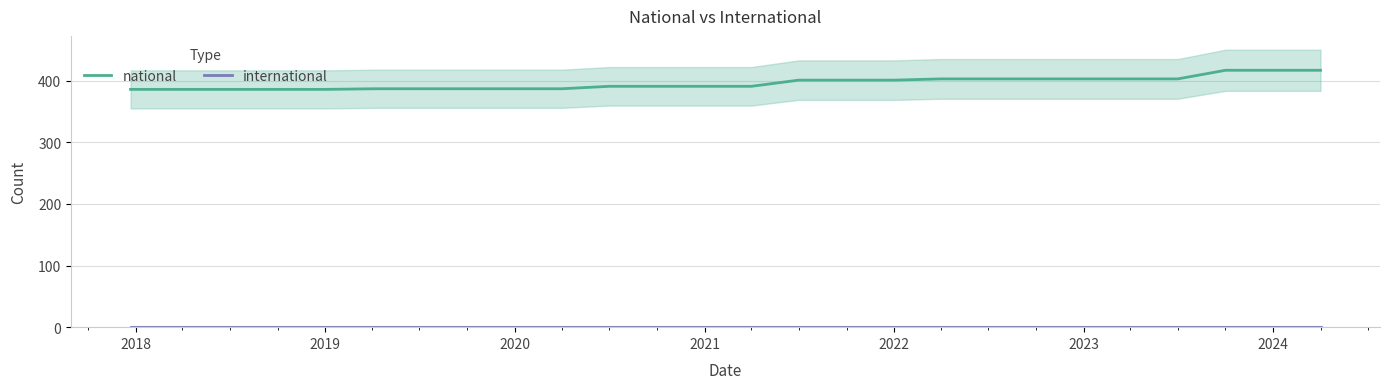

True or false: national and international intersect in this chart.

False